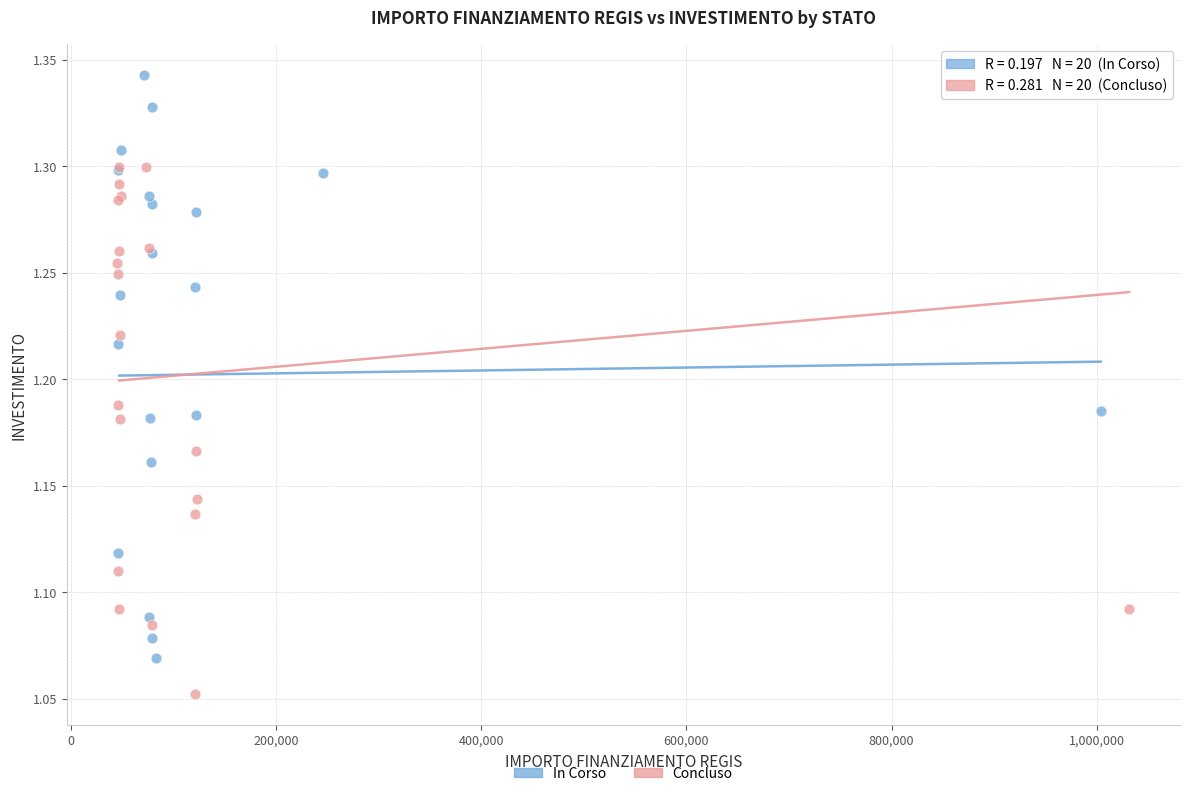

Which series has the largest Y range (max minus min)?

In Corso